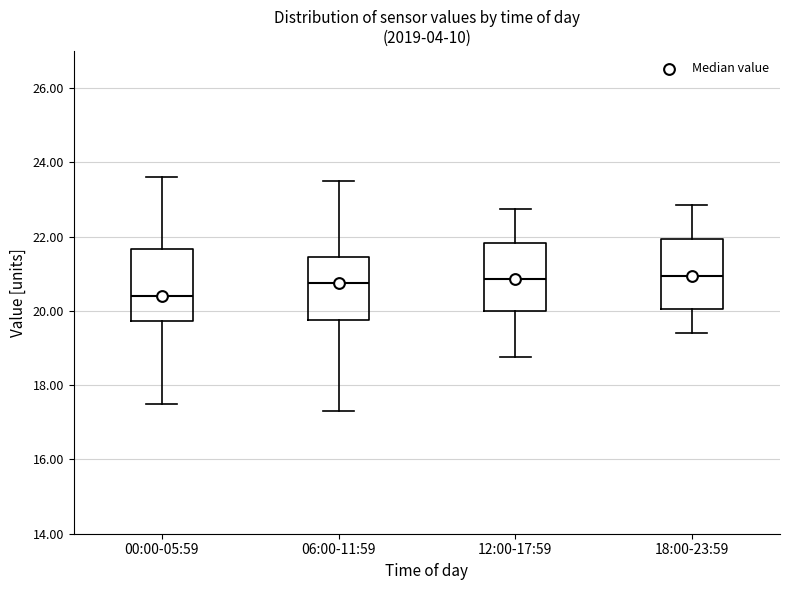

Reading left to right, transcribe this box plot: for each box, give where its median line is, the range the box spans, and where its two whiskers end, as read against the y-axis. The values are not printed on the chart, so give them approximately, as read against the axis.

00:00-05:59: median 20.4, box 19.8 to 21.6, whiskers 17.6 to 23.6
06:00-11:59: median 20.8, box 19.8 to 21.4, whiskers 17.4 to 23.6
12:00-17:59: median 20.8, box 20.0 to 21.8, whiskers 18.8 to 22.8
18:00-23:59: median 21.0, box 20.0 to 22.0, whiskers 19.4 to 22.8